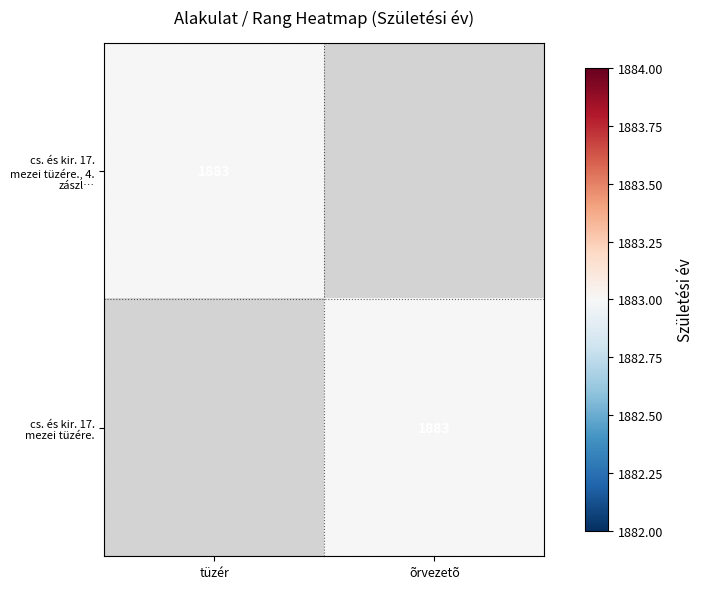

The cs. és kir. 17. mezei tüzére., 4. zászl… series shows 1883 at tüzér. True or false?

True